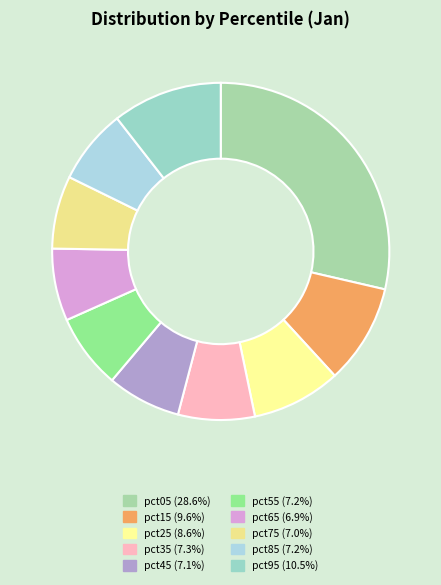

Is there any slice that represents more than half of the pie?

No